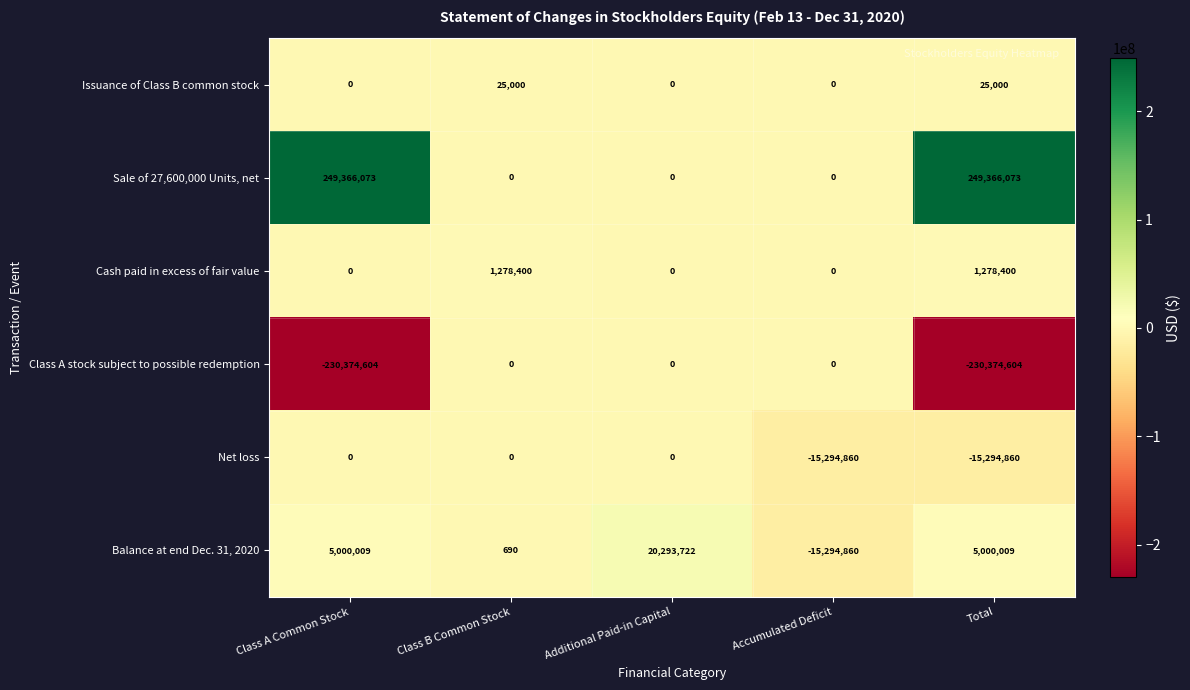

What is the greatest value displayed?

249366073